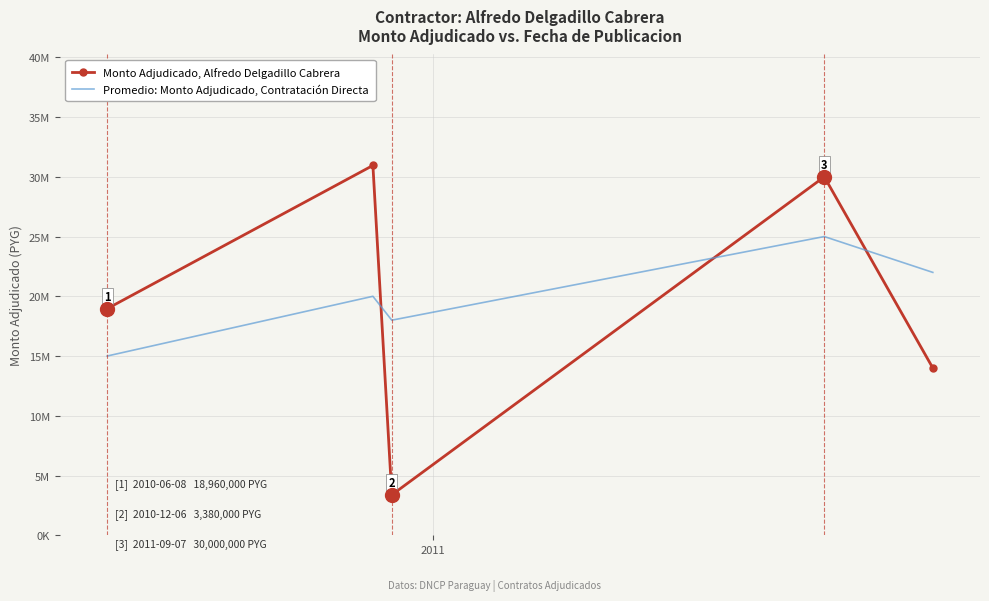

What is the difference between the maximum and second lowest values in the Monto Adjudicado, Alfredo Delgadillo Cabrera series?

16951000